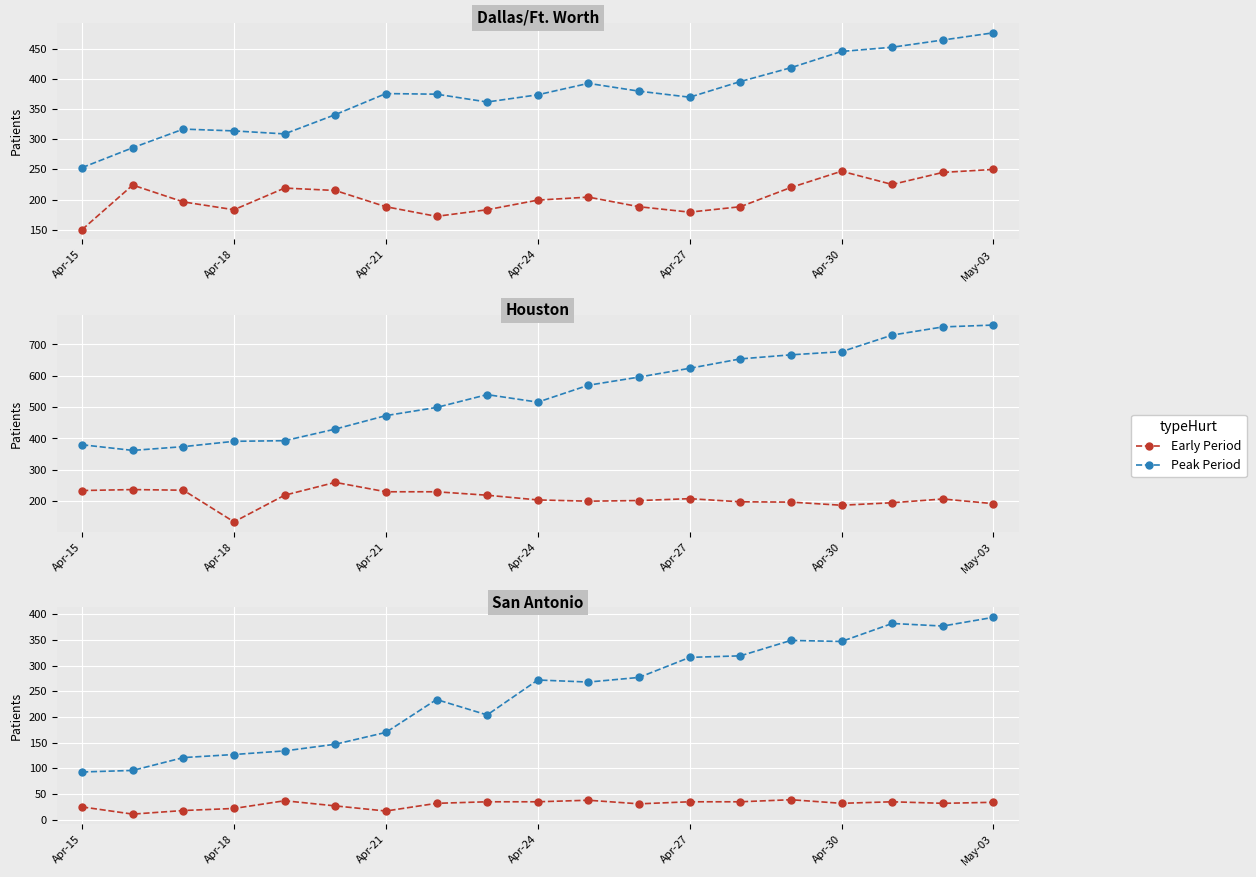

The Peak Period series shows 252 at Apr-21. True or false?

False